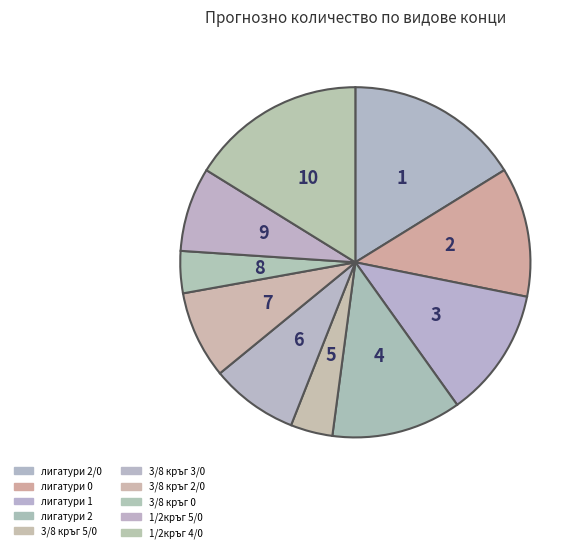

True or false: 1/2кръг 5/0 accounts for 8% of the total.

True